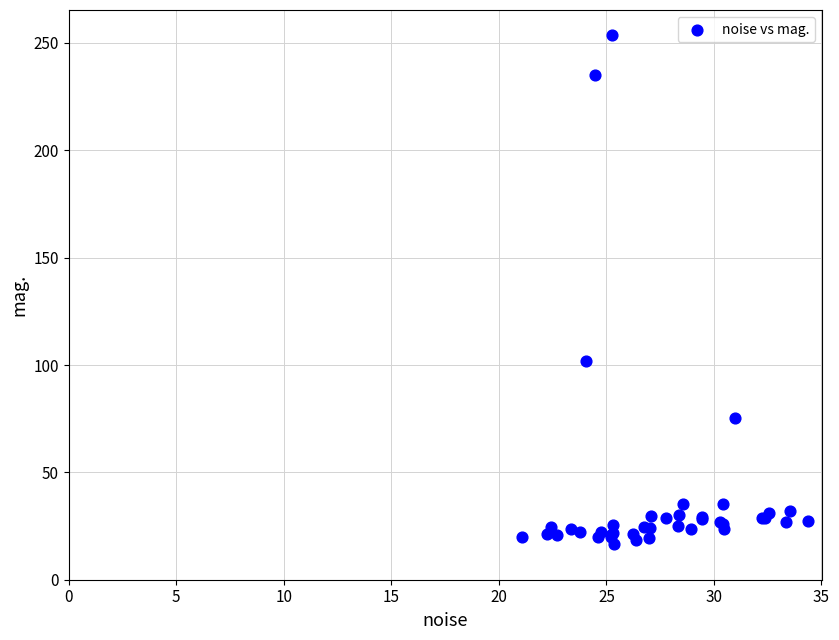

What Y value in the scatter plot is closest to 135?

102.1